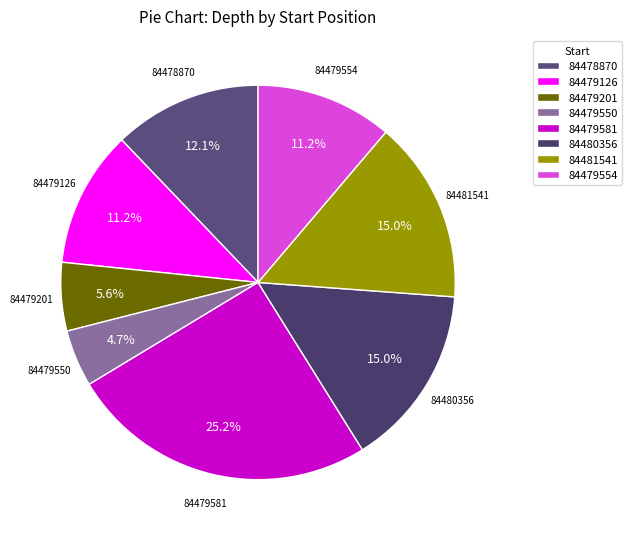

To the nearest percent, what percentage of the pie is 84478870?

12%